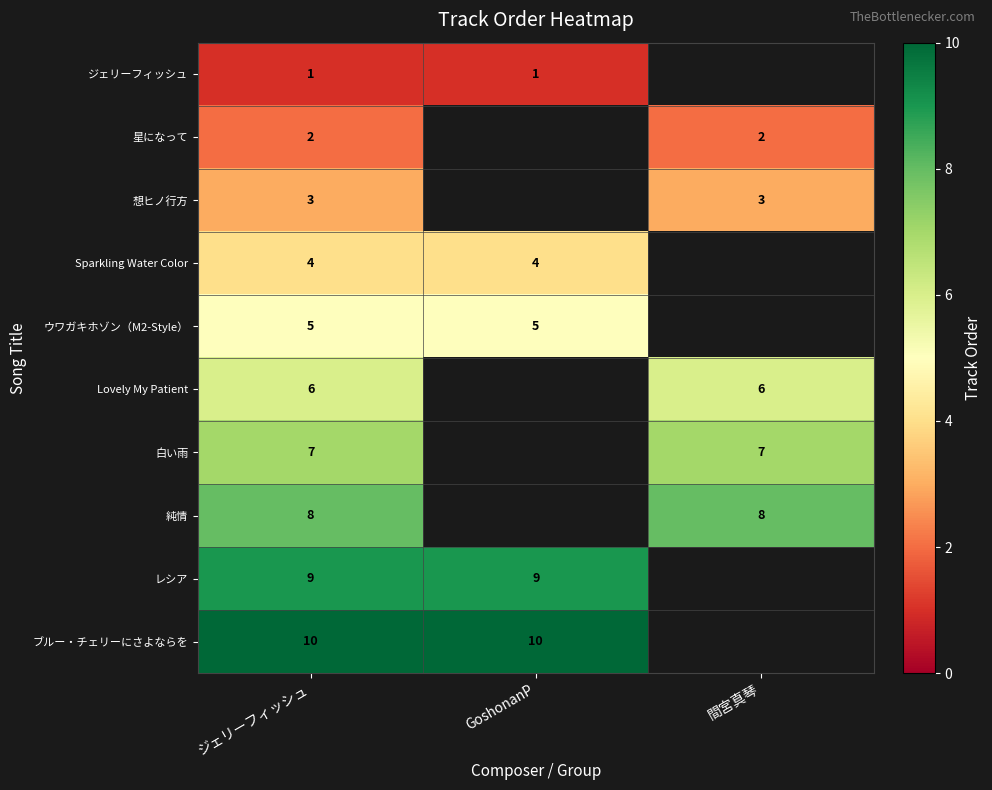

What is the maximum value shown in the chart?

10